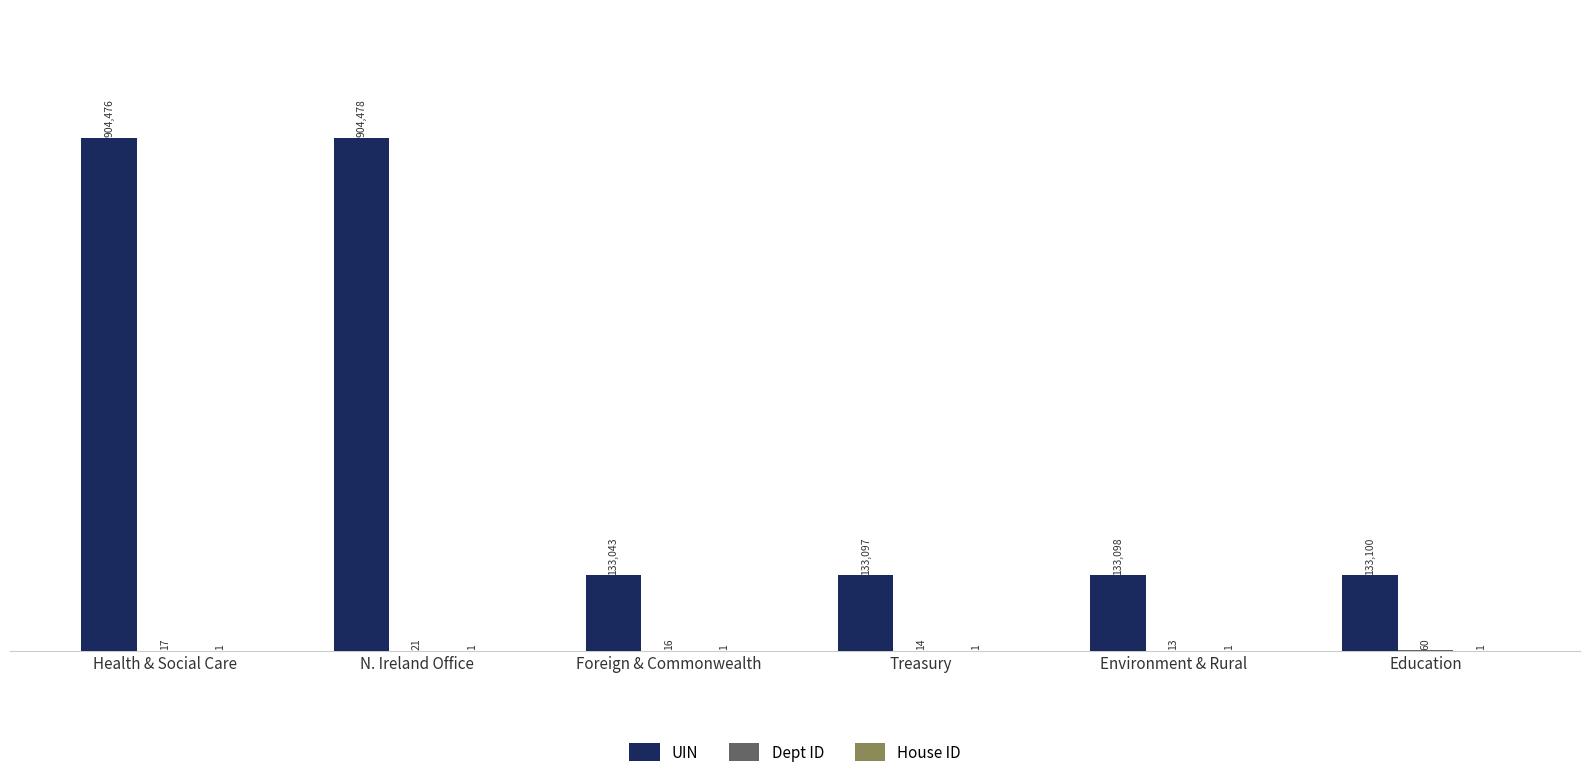

Which category has the highest value in the Dept ID series?

Education